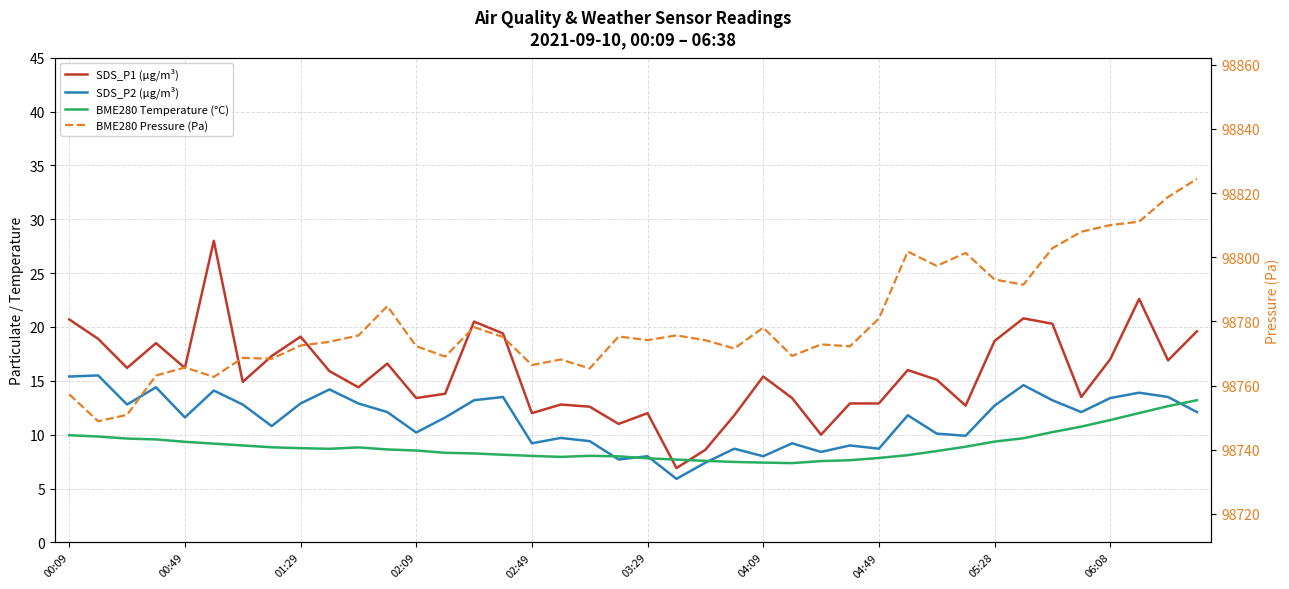

At which category is the sum across all series the highest?

39